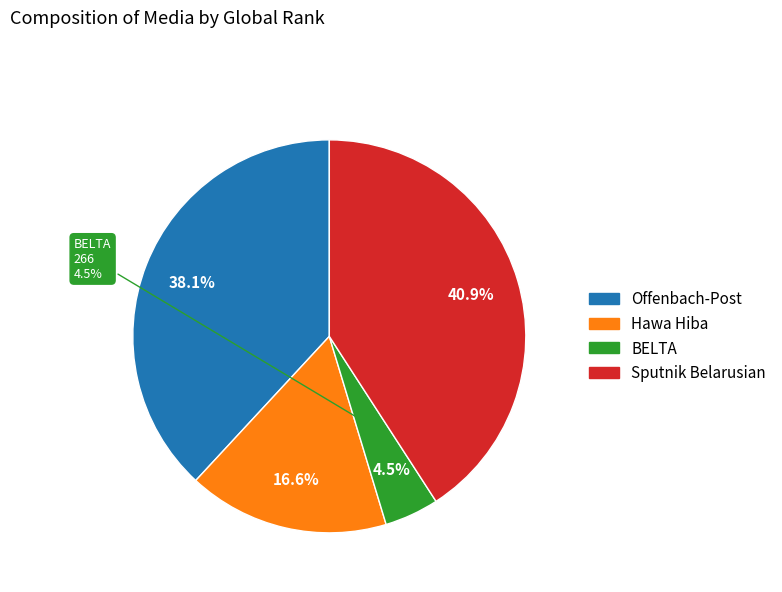

Which has a higher value, Sputnik Belarusian or BELTA?

Sputnik Belarusian